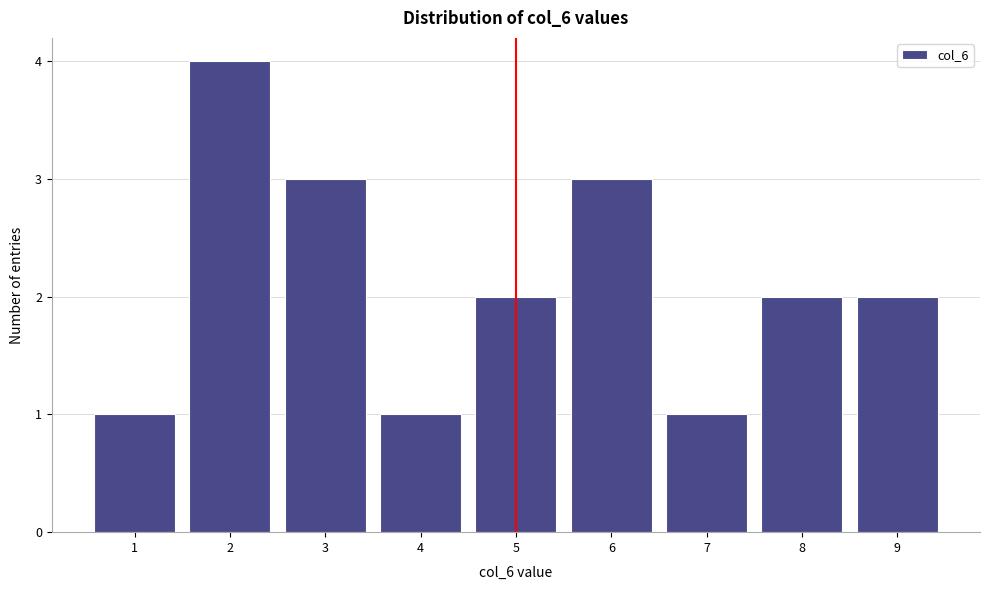

Over which range of the x-axis is the bar tallest?

1.5 to 2.5